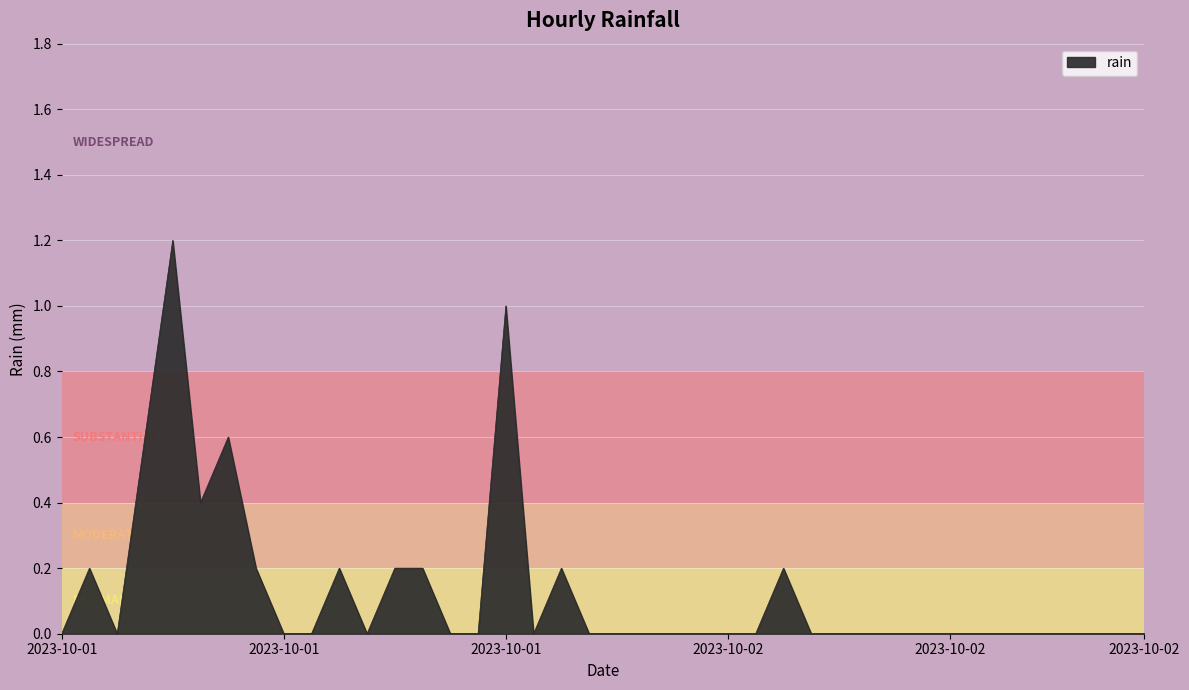

Count the number of categories in the chart.

40